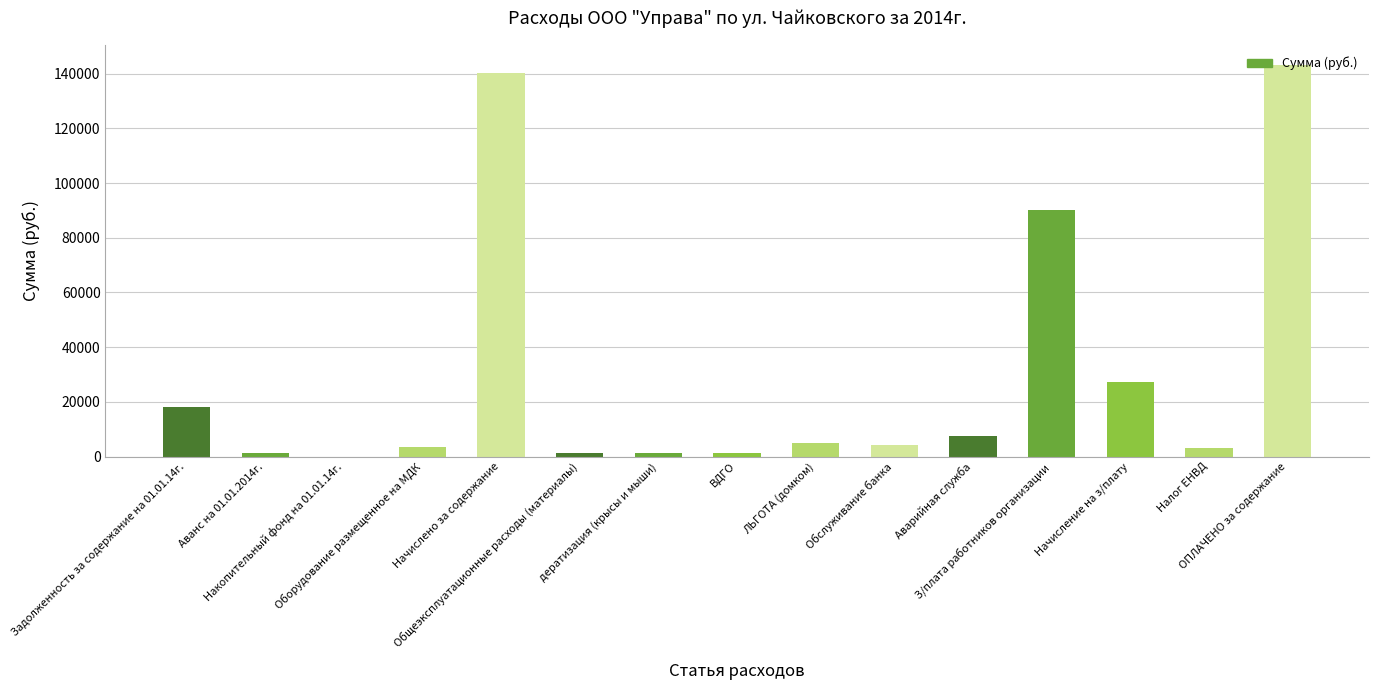

Are the bars grouped side by side (vs. stacked)?

No